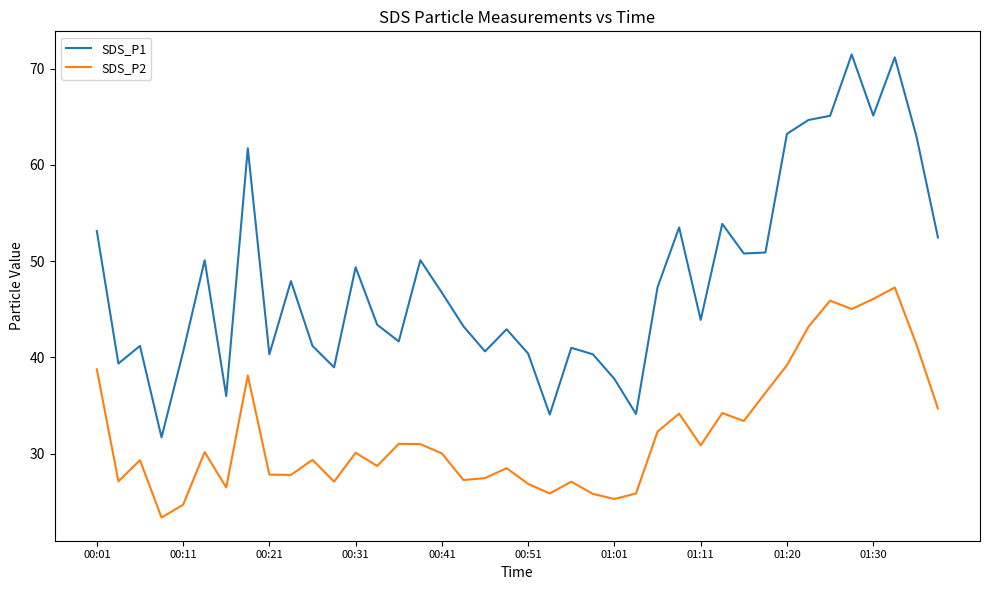

Which series has the widest spread of values?

SDS_P1